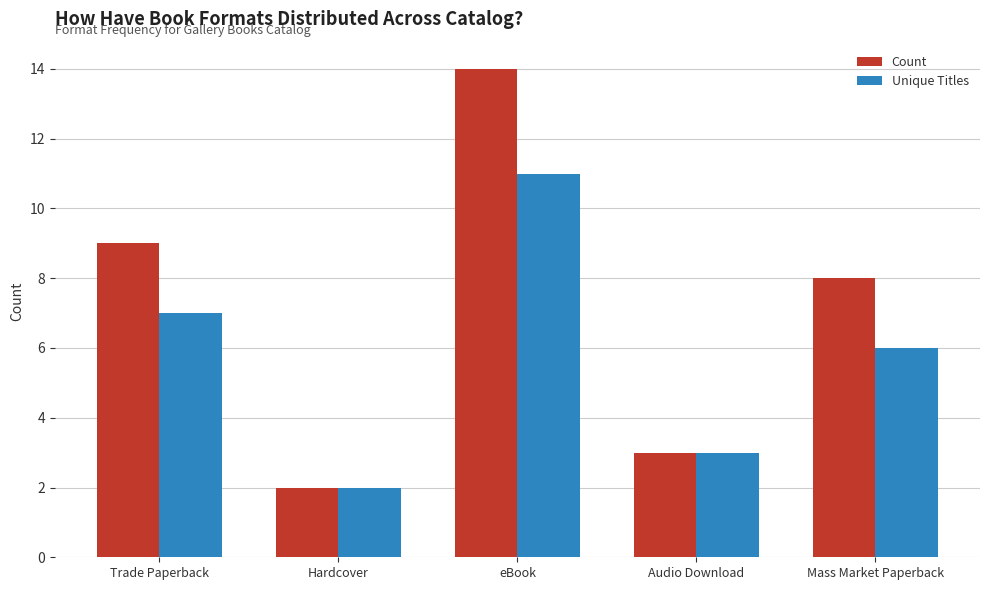

What is the minimum value for Count?

2